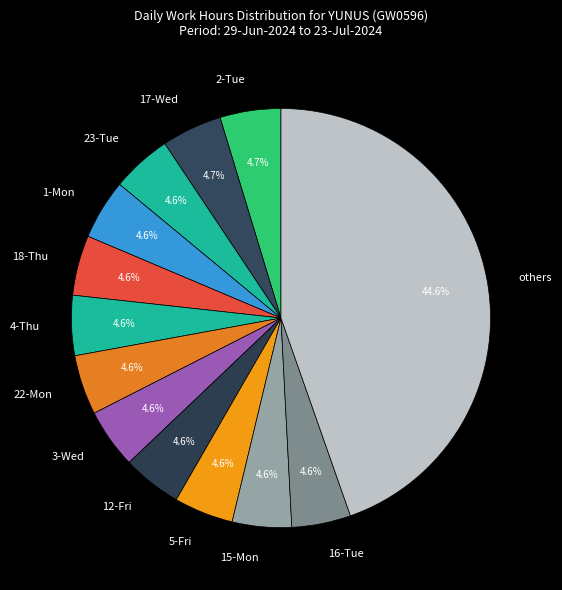

What is the largest slice in the pie chart?

others